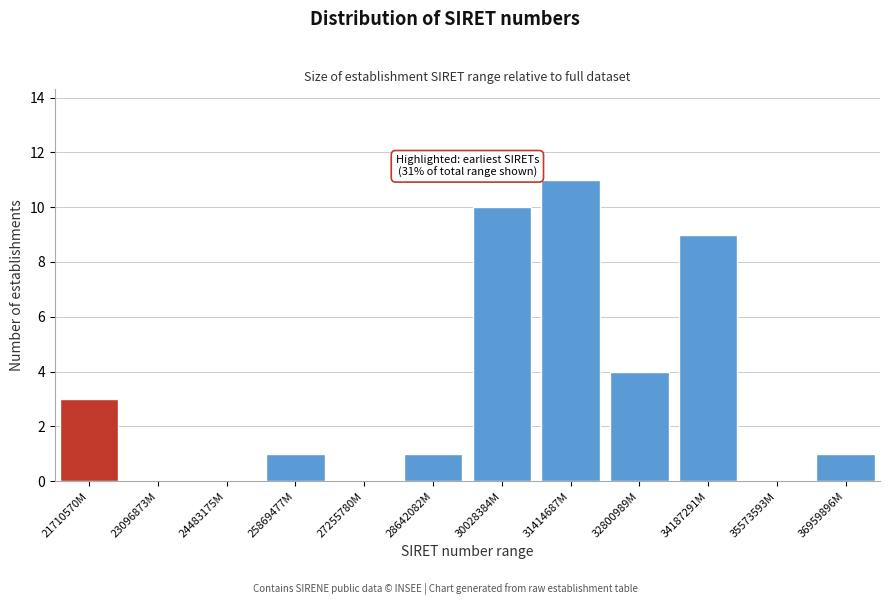

The value at 30028384M is 10. True or false?

True